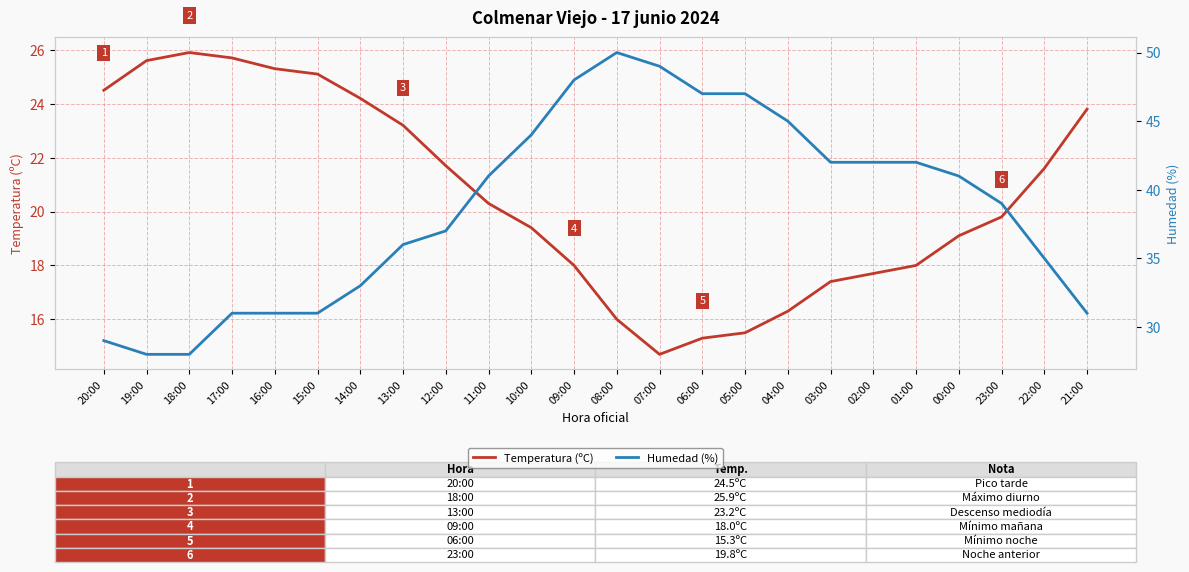

What is the smallest value displayed?

14.7